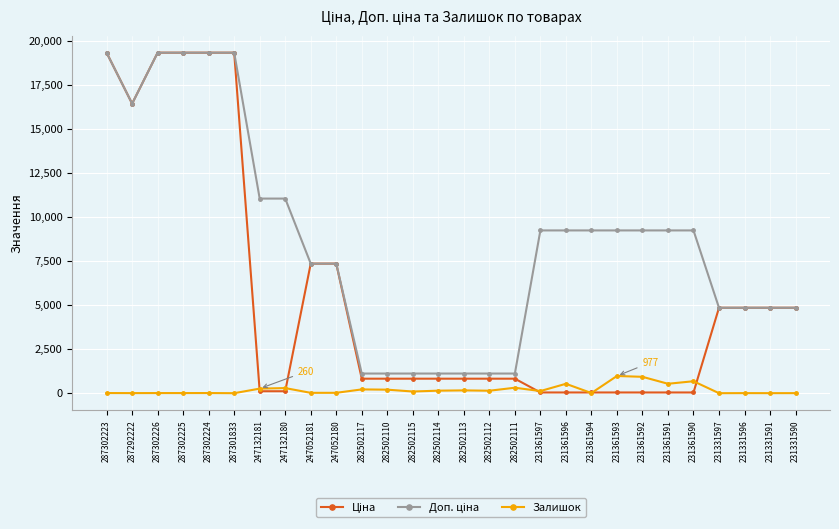

The Залишок series shows 1715.2 at 231361593. True or false?

False